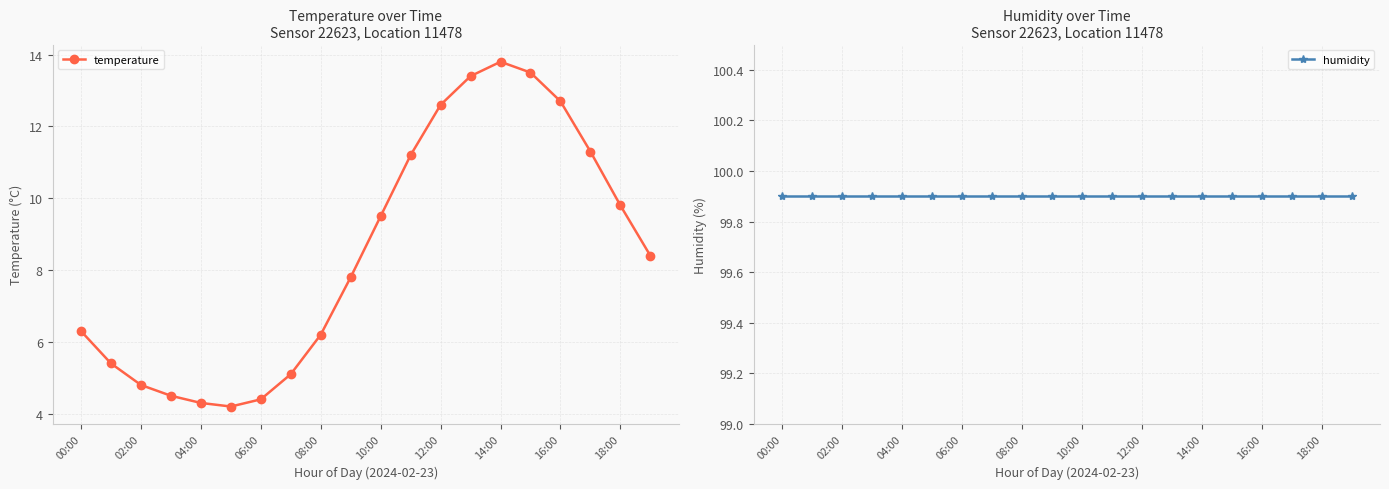

What are all the series names shown in the legend?

temperature, humidity